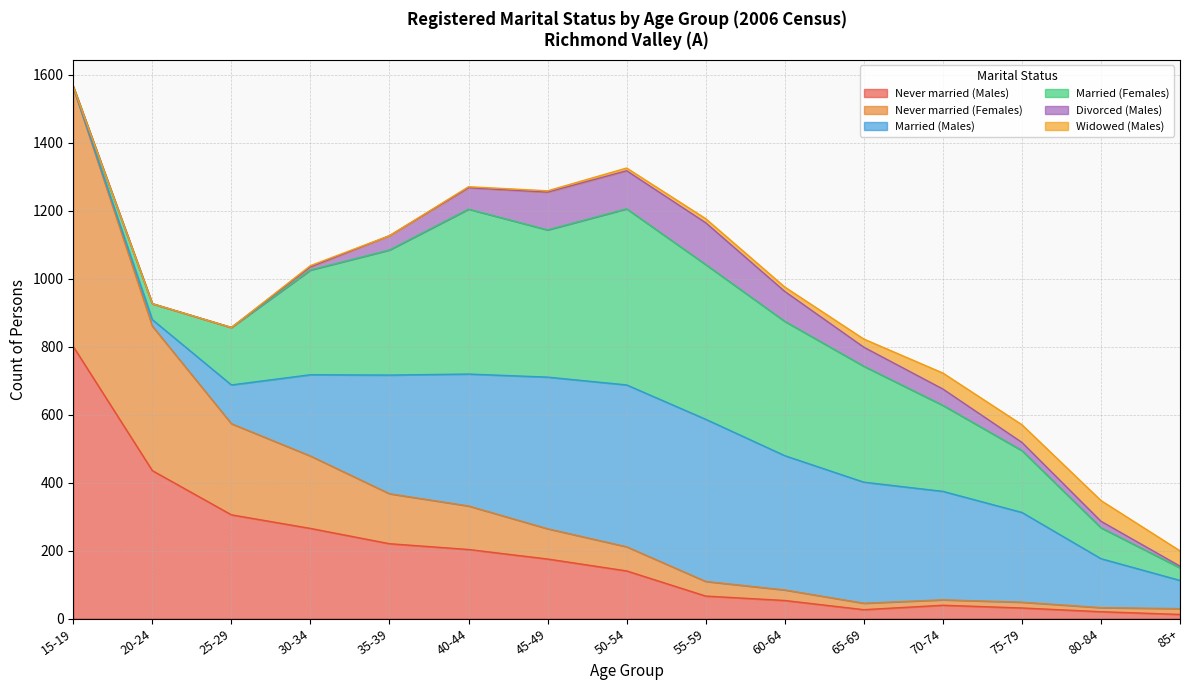

How many times do Married (Females) and Married (Males) cross each other?

3